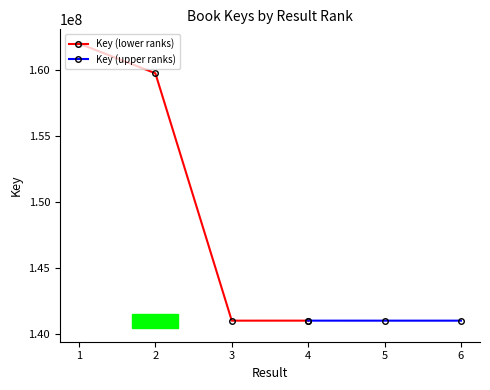

Where is the first local minimum?

3